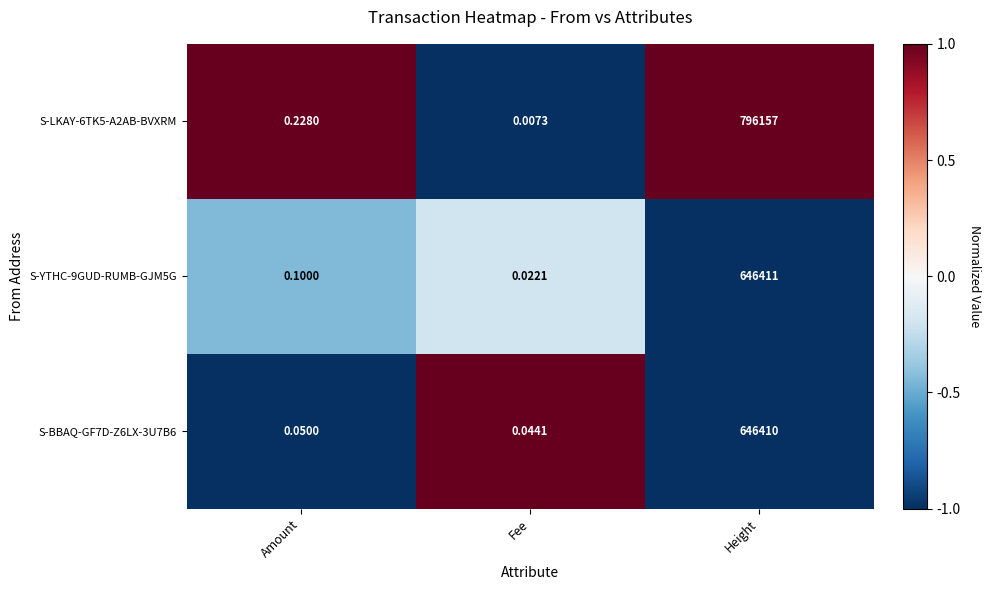

Rank the categories by S-BBAQ-GF7D-Z6LX-3U7B6 value from highest to lowest.

Height, Amount, Fee